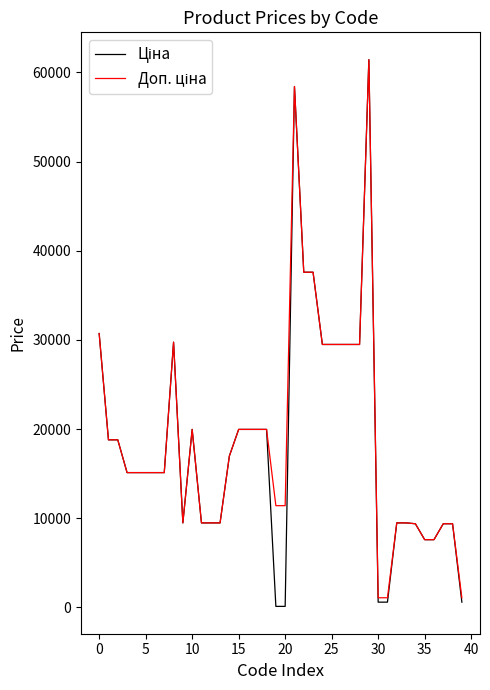

What is the maximum value shown in the chart?

61434.3